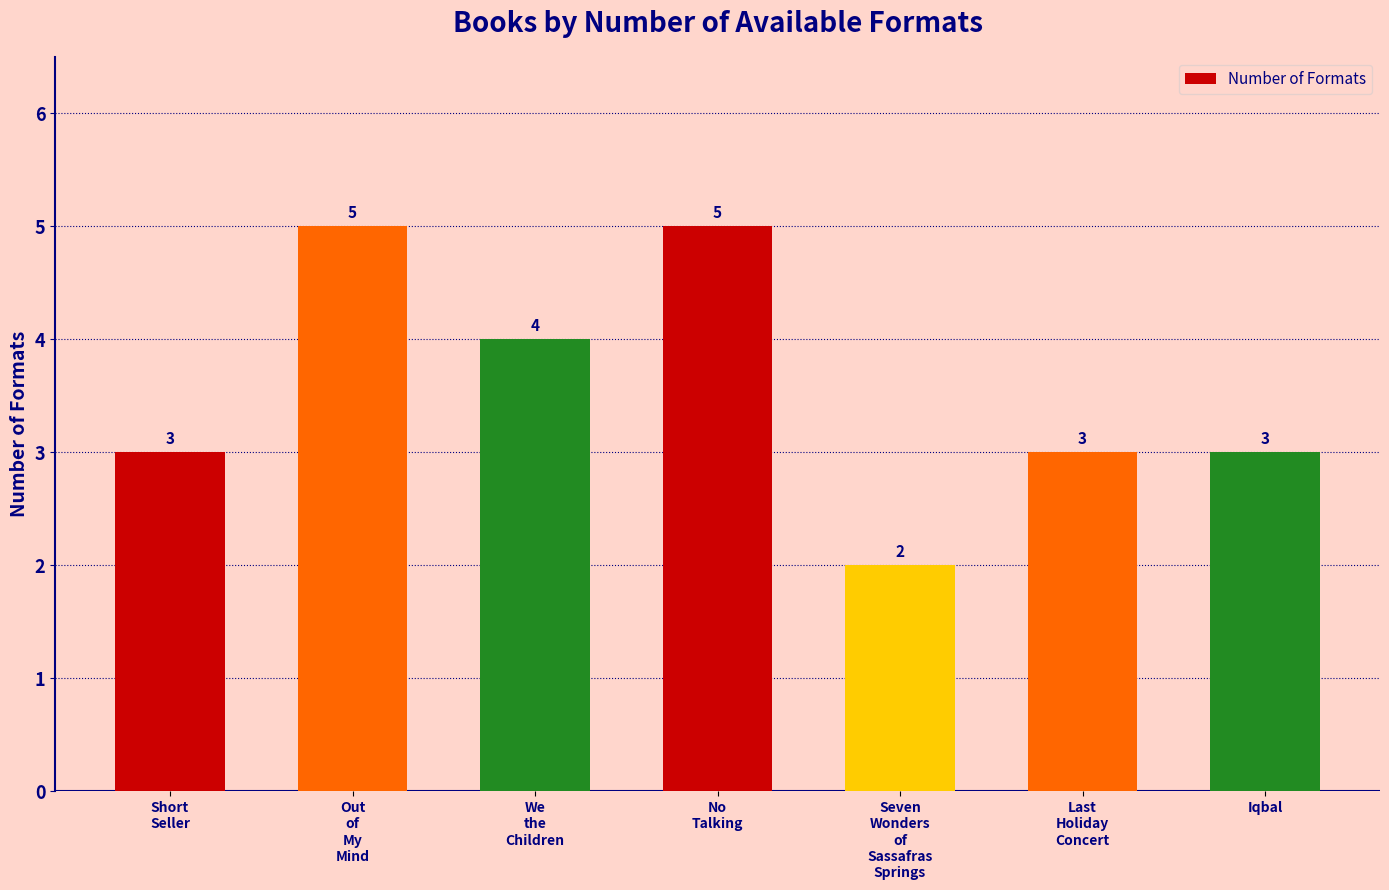

What is the change in value from We
the
Children to No
Talking?

+1